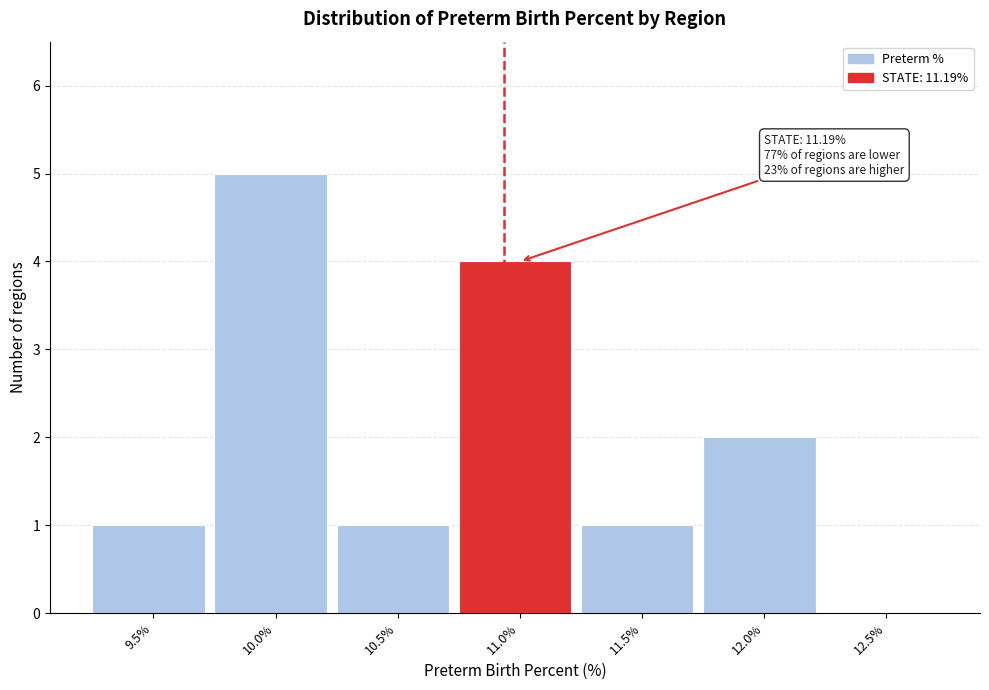

Reading left to right, list all the values displayed in this chart.

9.5%=1	10.0%=5	10.5%=1	11.0%=4	11.5%=1	12.0%=2	12.5%=0